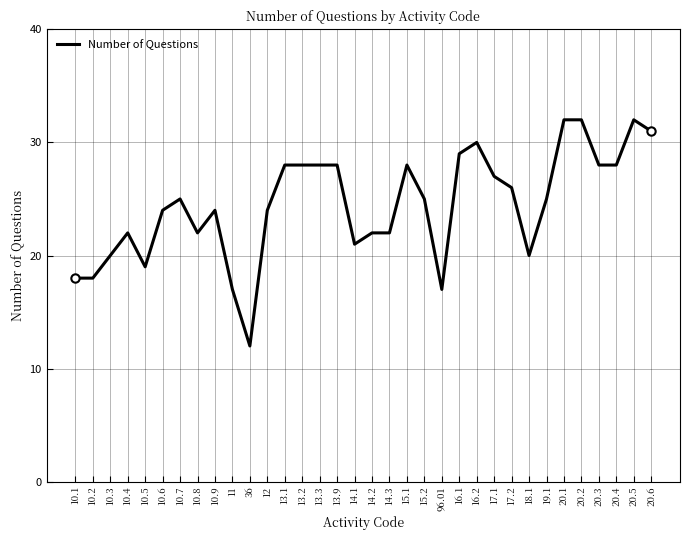

Reading left to right, what are all the values shown in this chart?

18	18	20	22	19	24	25	22	24	17	12	24	28	28	28	28	21	22	22	28	25	17	29	30	27	26	20	25	32	32	28	28	32	31